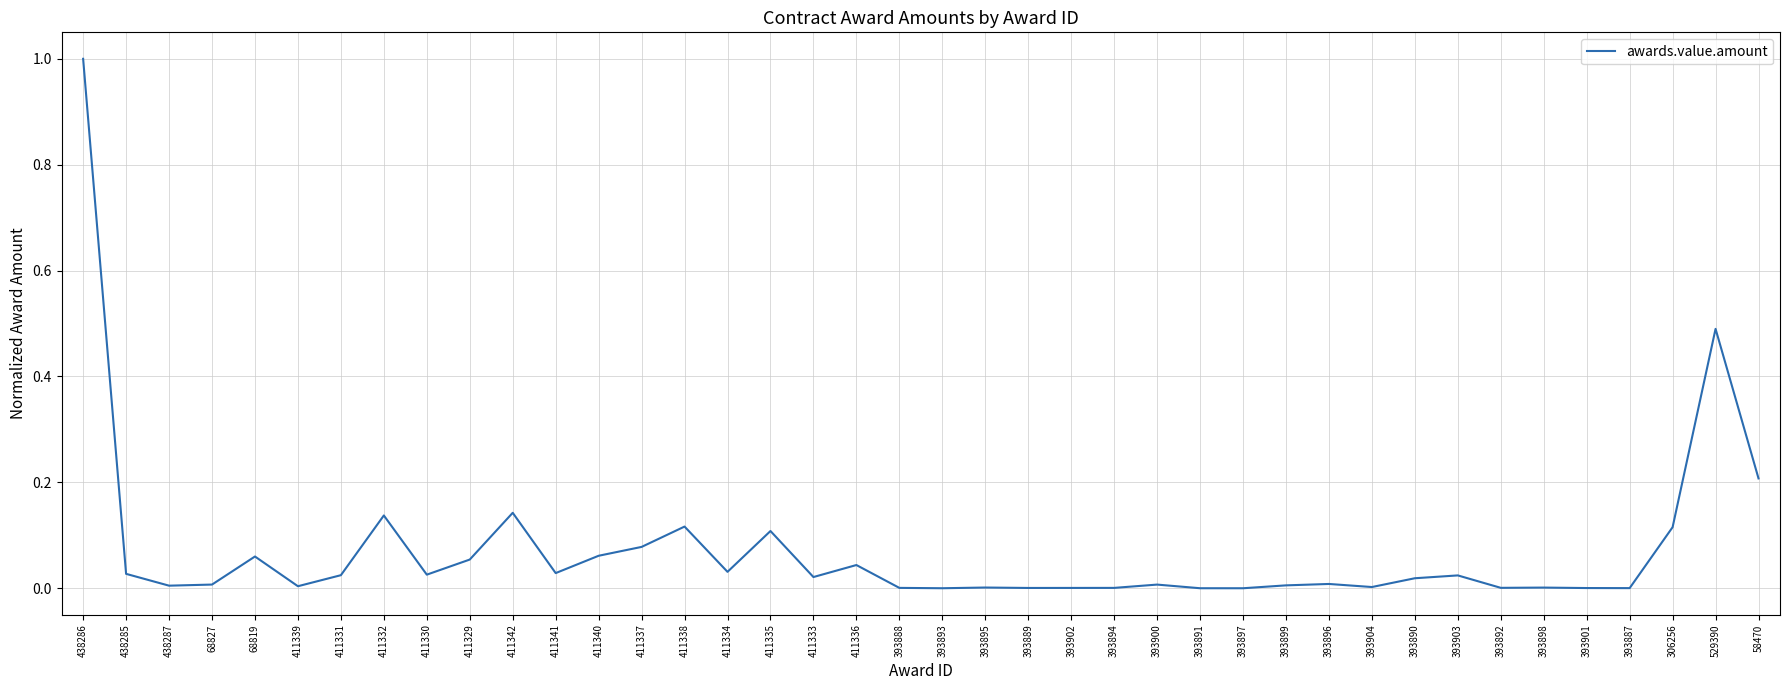

What is the difference between the maximum and minimum values?

1.0